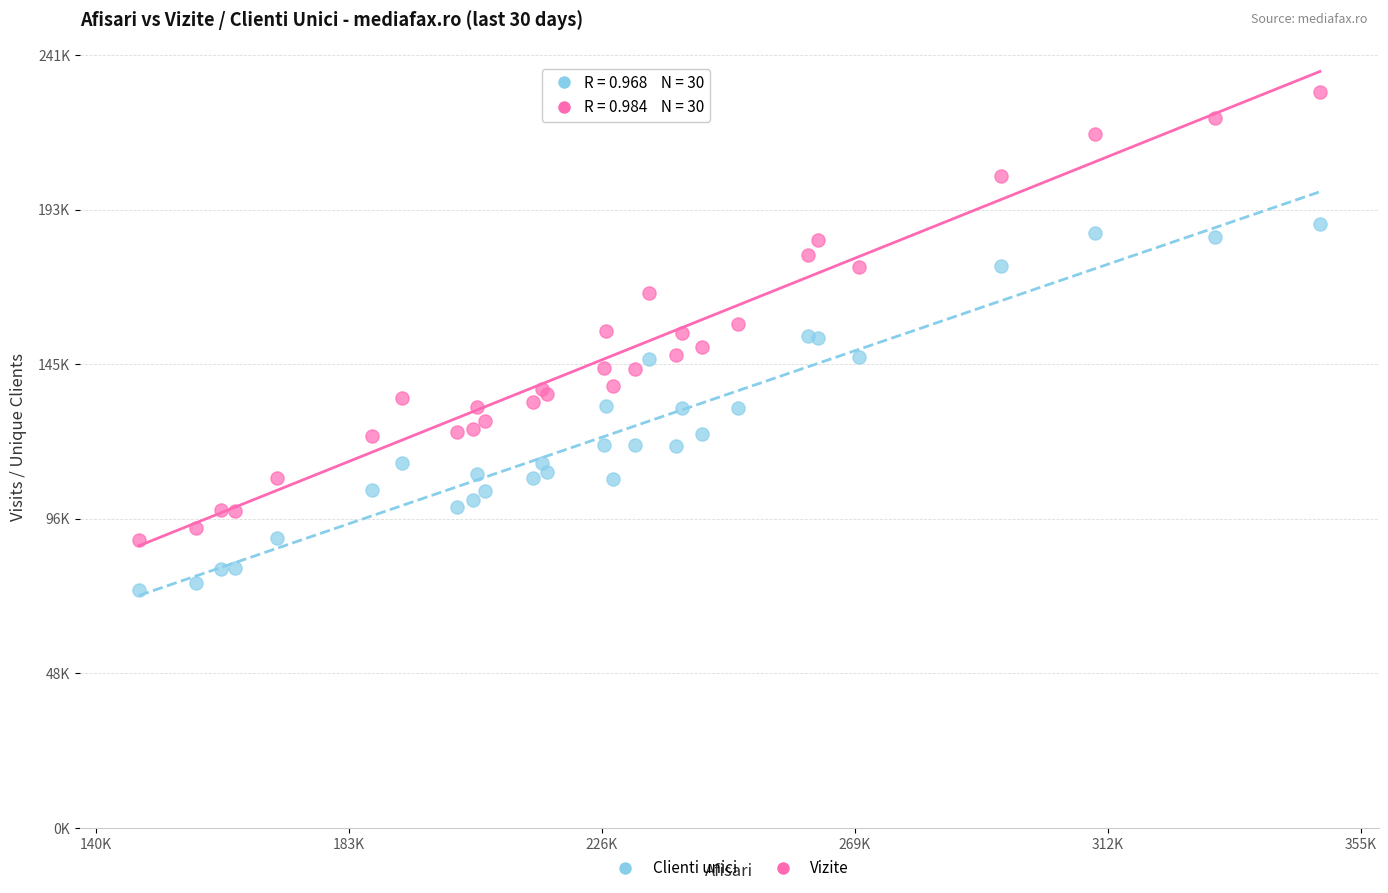

Which series reaches the minimum Y coordinate?

Clienti unici